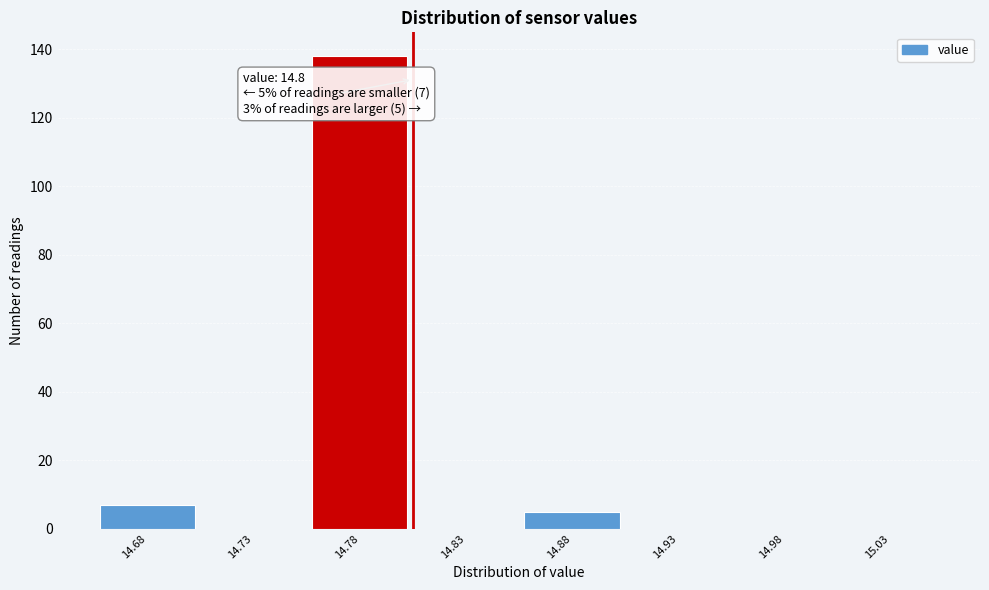

Reading left to right, transcribe all the data shown in this chart.

14.68=7	14.73=0	14.78=138	14.83=0	14.88=5	14.93=0	14.98=0	15.03=0